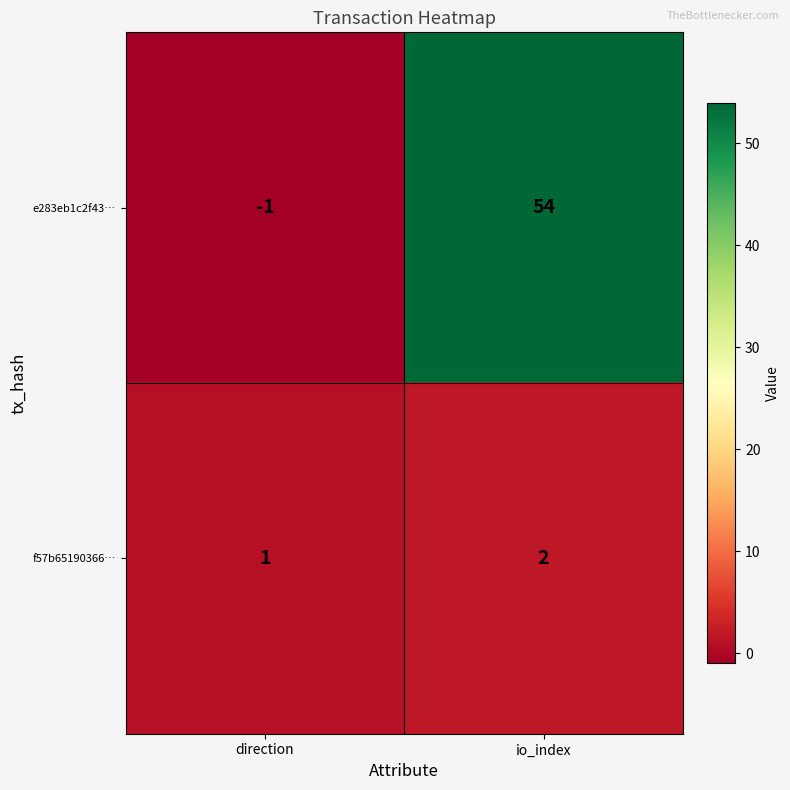

Which category has the lowest value in the f57b65190366… series?

direction